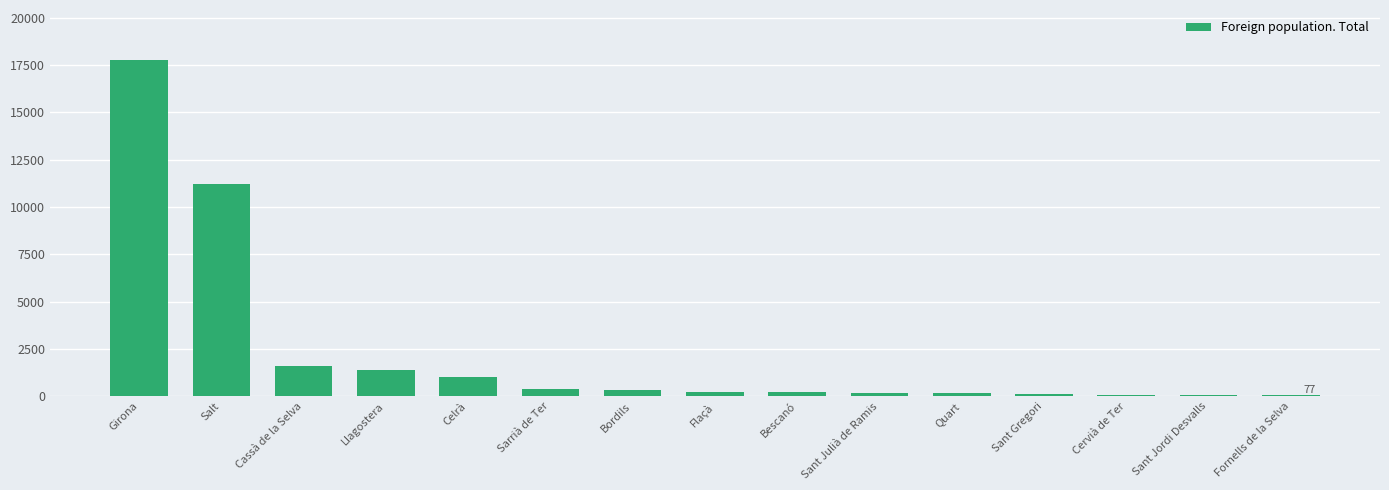

What is the change in value from Flaçà to Bescanó?

-14